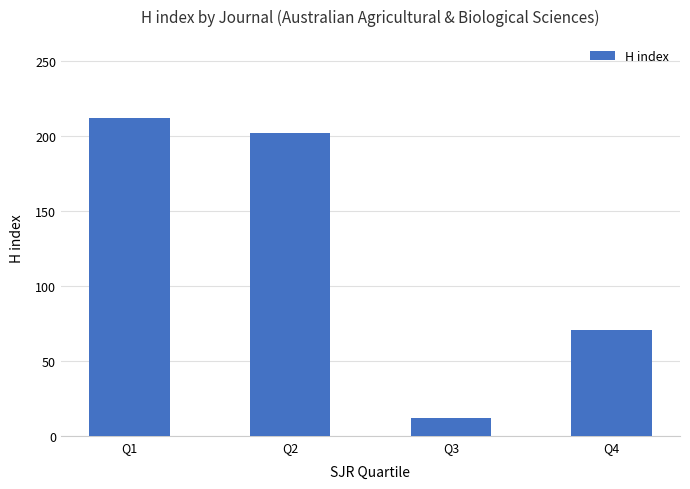

How many bars are there in total?

4